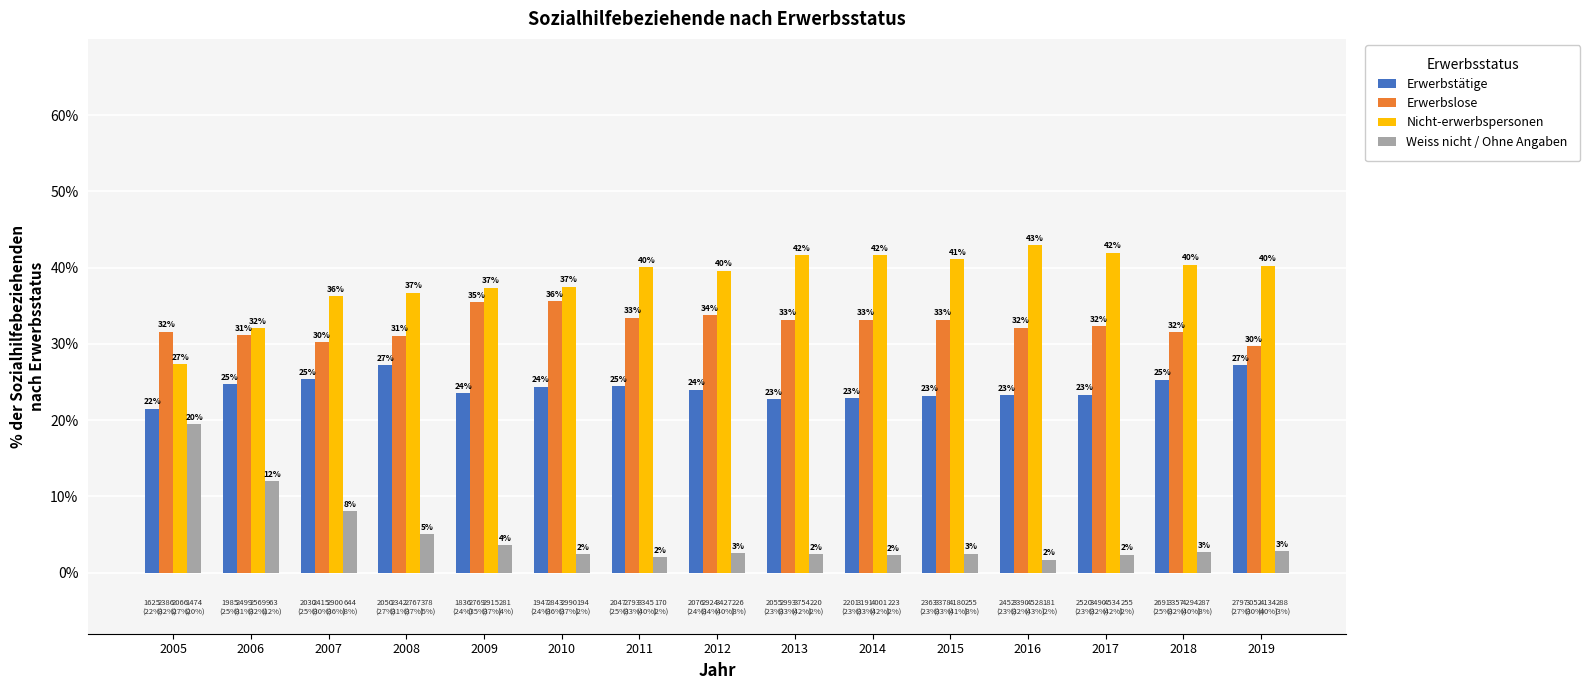

What is the value of the Erwerbstätige bar at the 14th from the left?

25.3